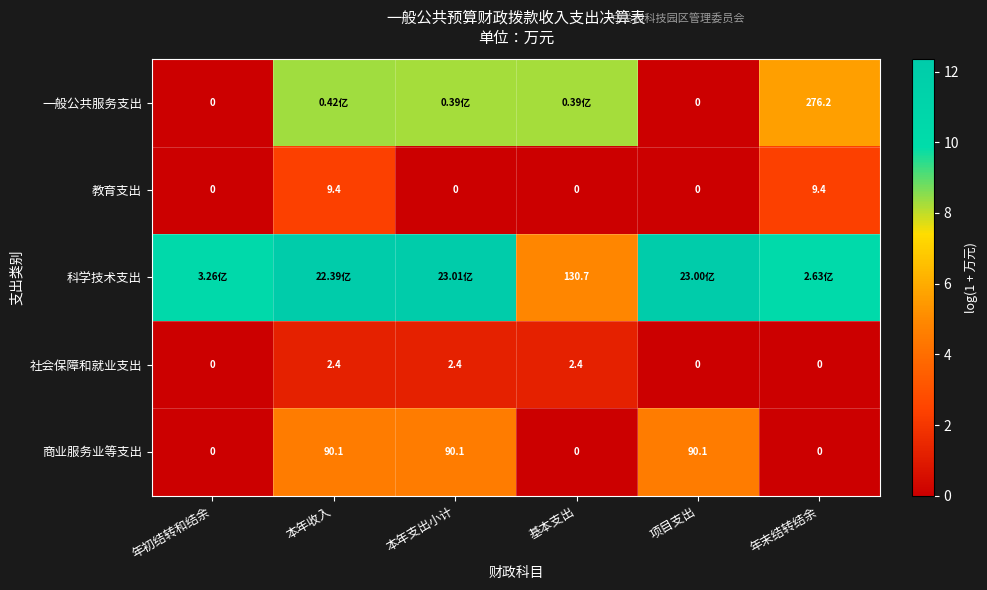

Is the value of 商业服务业等支出 at 本年支出小计 greater than the value of 教育支出 at 基本支出?

Yes